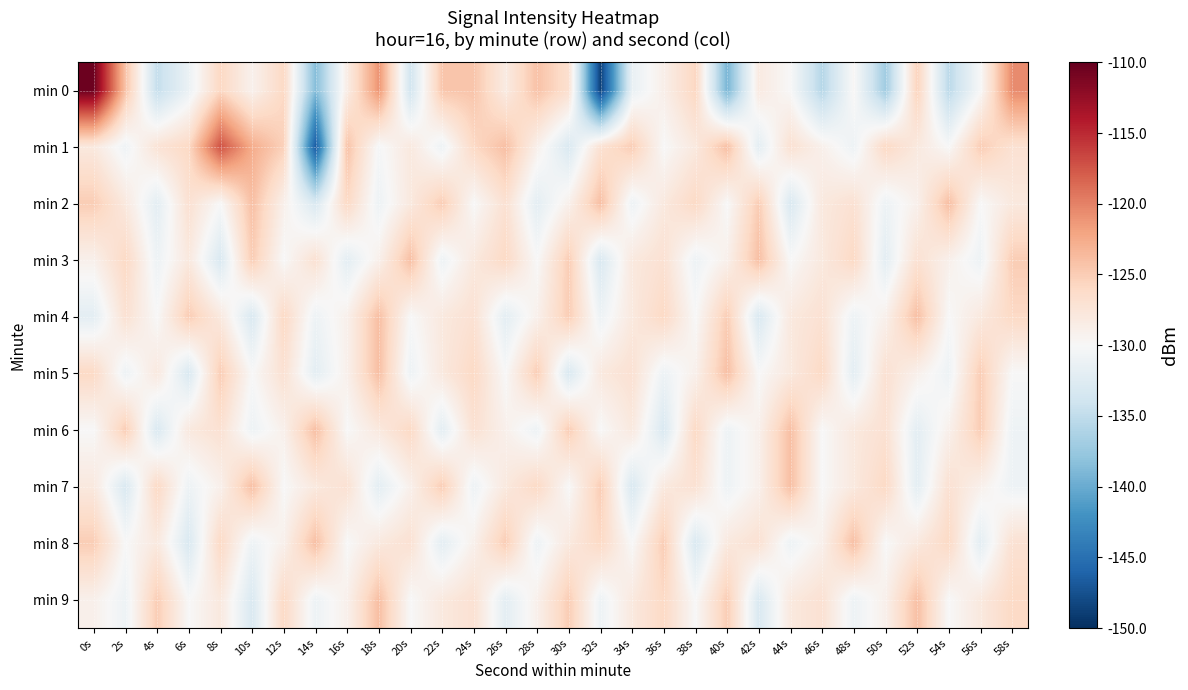

Which series changed the most between 20s and 52s?

min 0